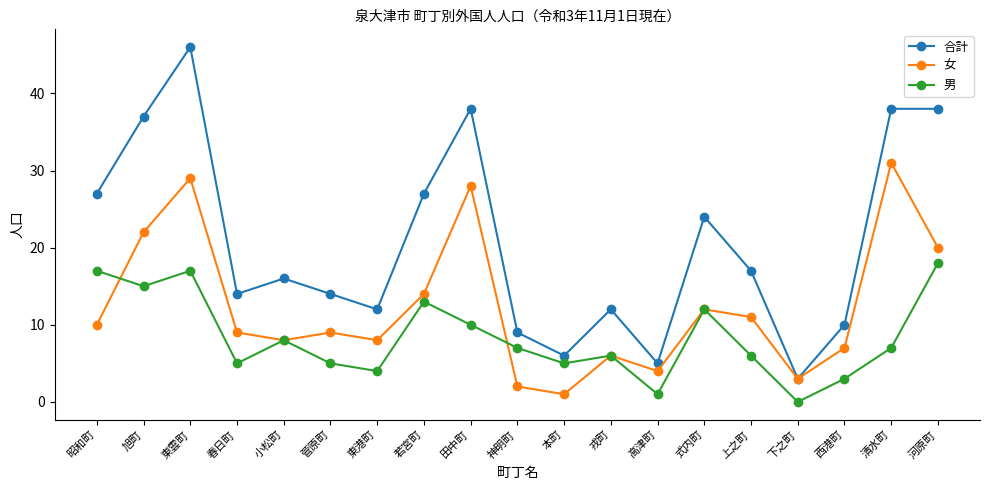

Rank the series by their average value, from highest to lowest.

合計, 女, 男